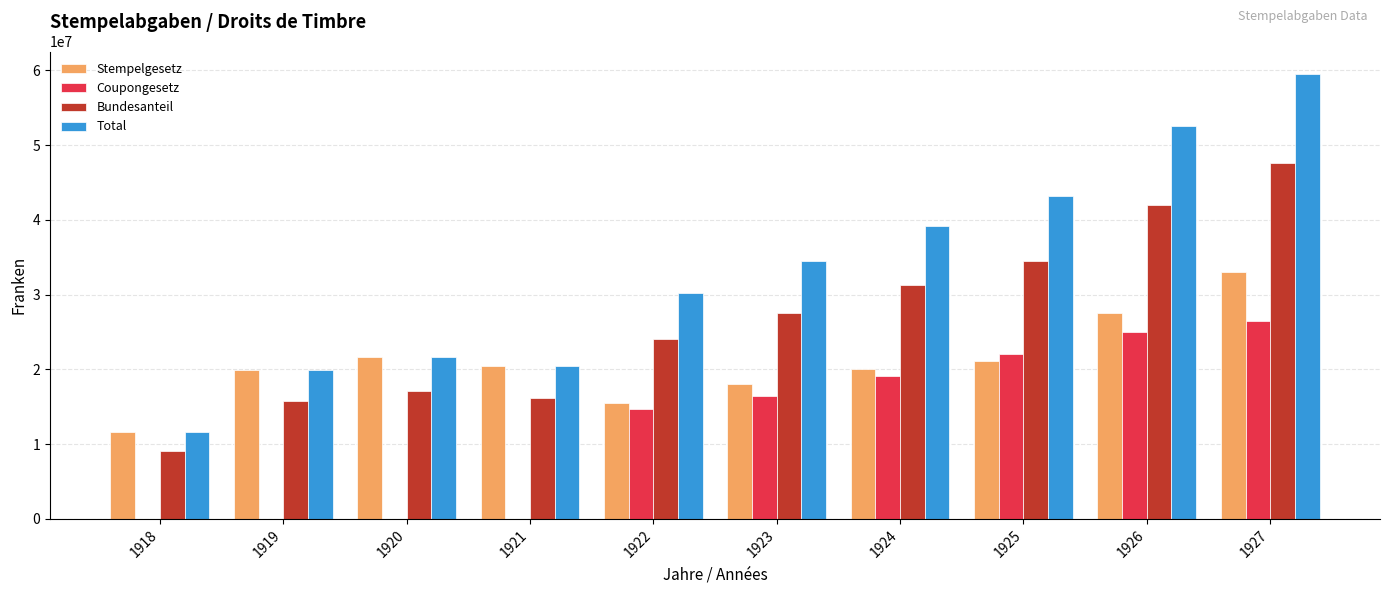

Which series changed the most between 1922 and 1927?

Total